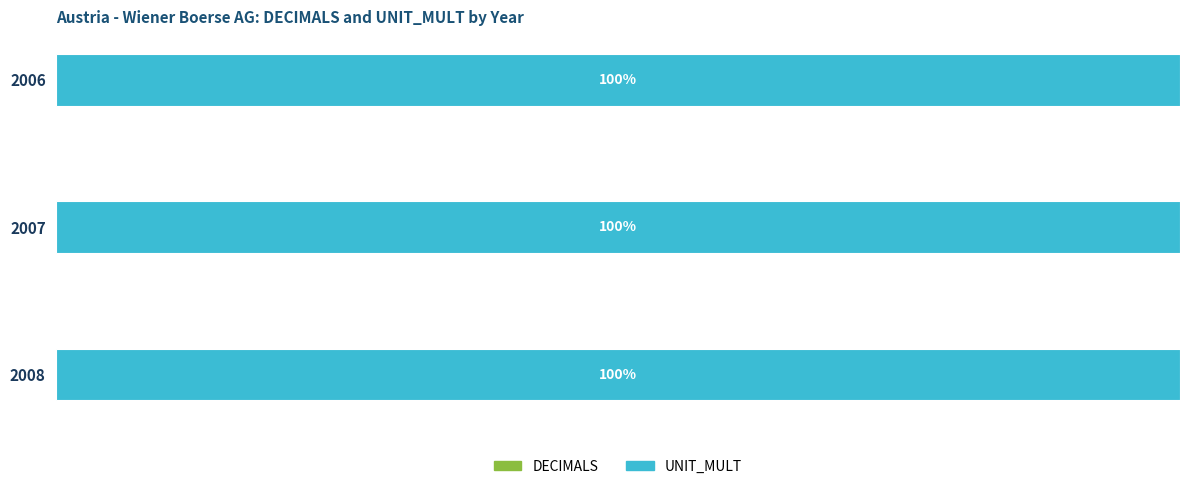

Which series has the largest total across all categories?

UNIT_MULT